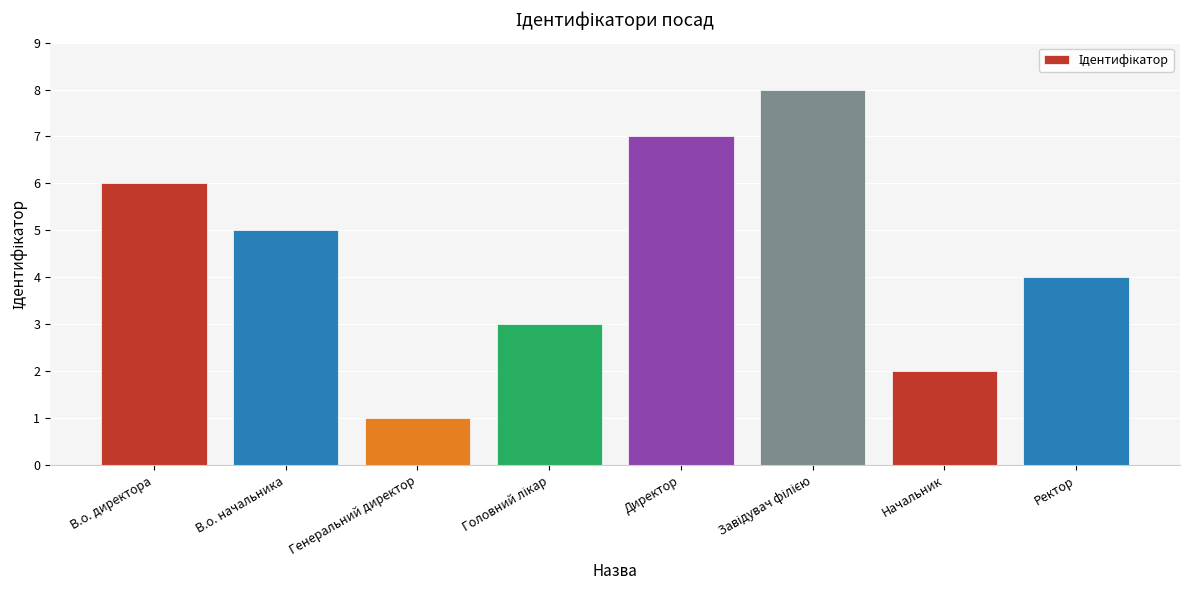

Which has a higher value, В.о. начальника or Генеральний директор?

В.о. начальника